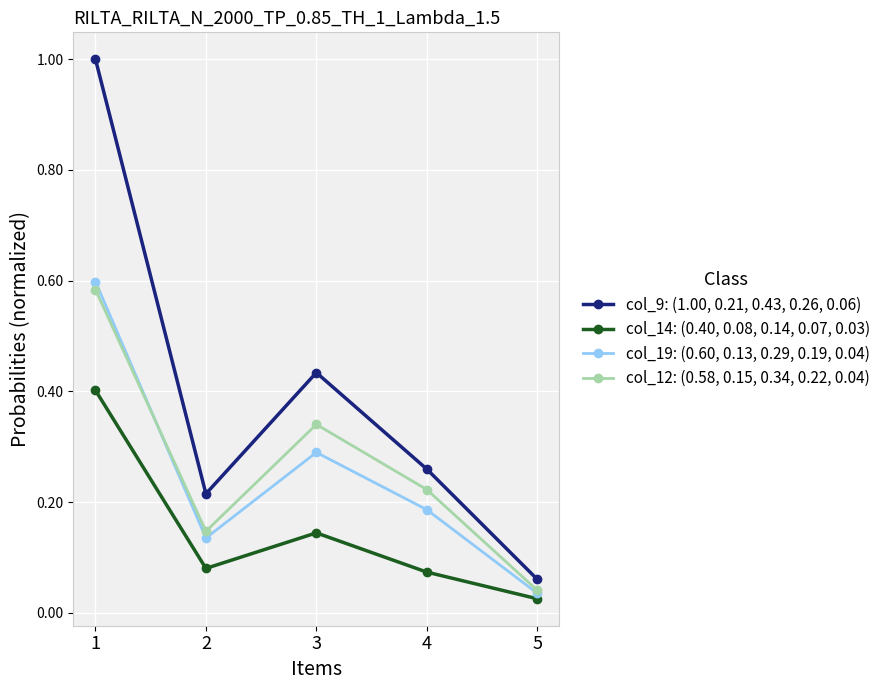

True or false: col_9: (1.00, 0.21, 0.43, 0.26, 0.06) and col_19: (0.60, 0.13, 0.29, 0.19, 0.04) cross at least once.

False